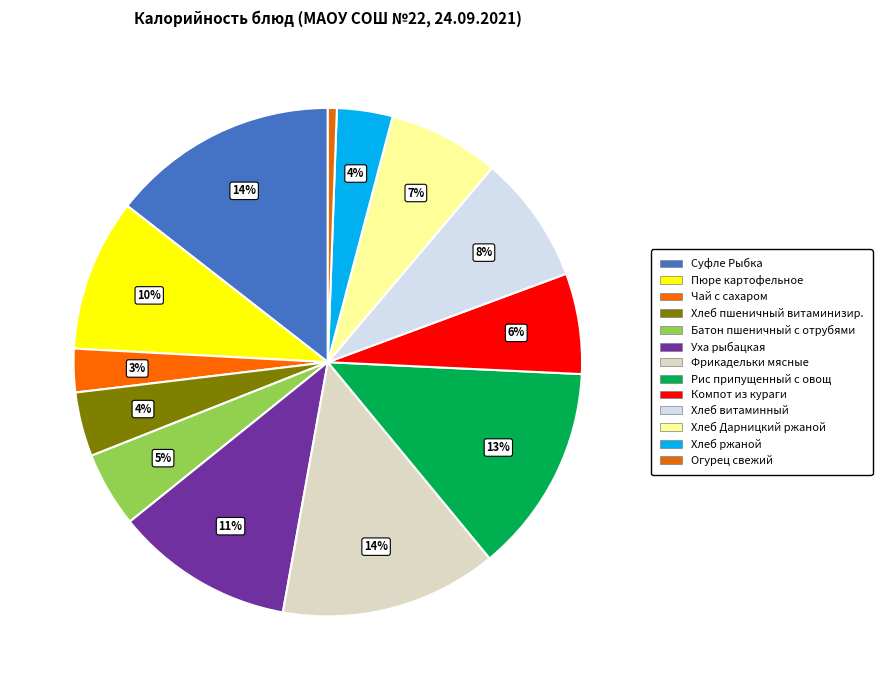

Does Хлеб ржаной account for over 50% of the chart?

No